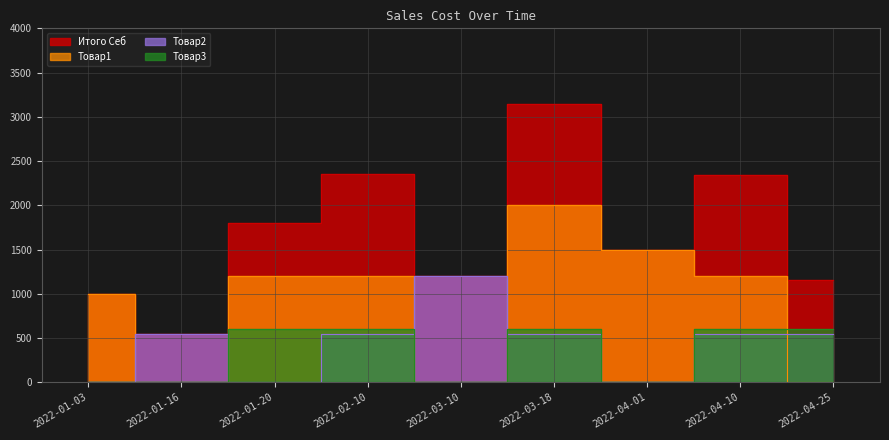

Reading right to left, transcribe all the data shown in this chart.

Товар1: 2022-04-25=0	2022-04-10=1200	2022-04-01=1500	2022-03-18=2000	2022-03-10=0	2022-02-10=1200	2022-01-20=1200	2022-01-16=0	2022-01-03=1000
Товар2: 2022-04-25=550	2022-04-10=540	2022-04-01=0	2022-03-18=540	2022-03-10=1200	2022-02-10=550	2022-01-20=0	2022-01-16=540	2022-01-03=0
Товар3: 2022-04-25=600	2022-04-10=600	2022-04-01=0	2022-03-18=600	2022-03-10=0	2022-02-10=600	2022-01-20=600	2022-01-16=0	2022-01-03=0
Итого Себ: 2022-04-25=1150	2022-04-10=2340	2022-04-01=1500	2022-03-18=3140	2022-03-10=1200	2022-02-10=2350	2022-01-20=1800	2022-01-16=540	2022-01-03=1000